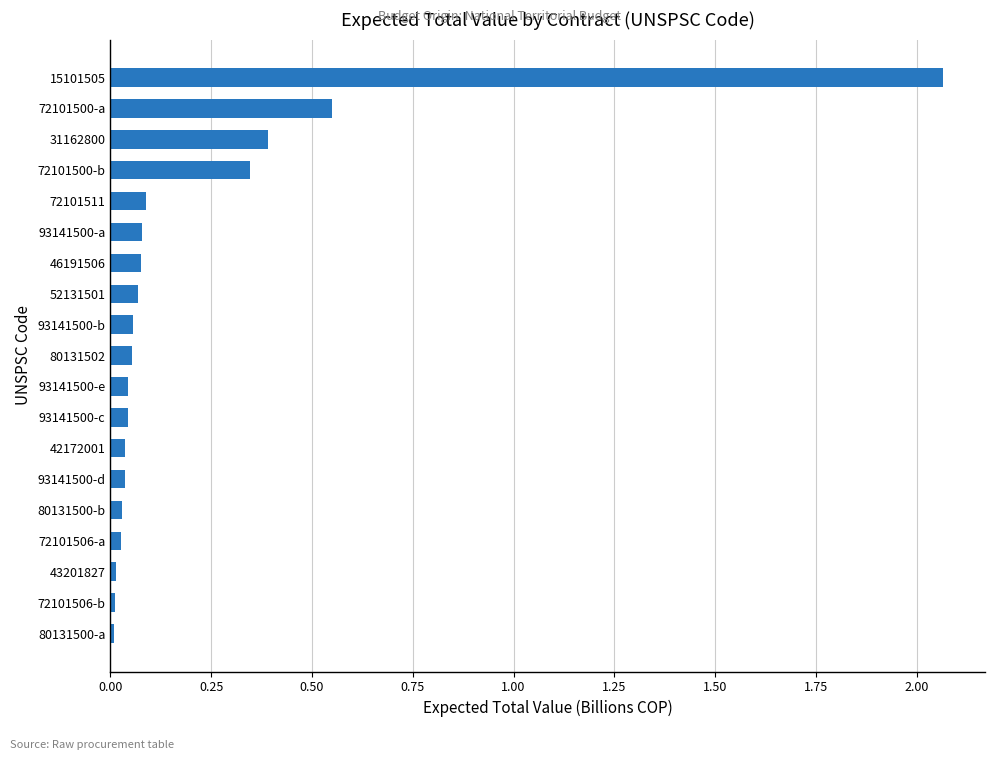

What is the sum of the values at 72101500-b and 72101511?

0.4